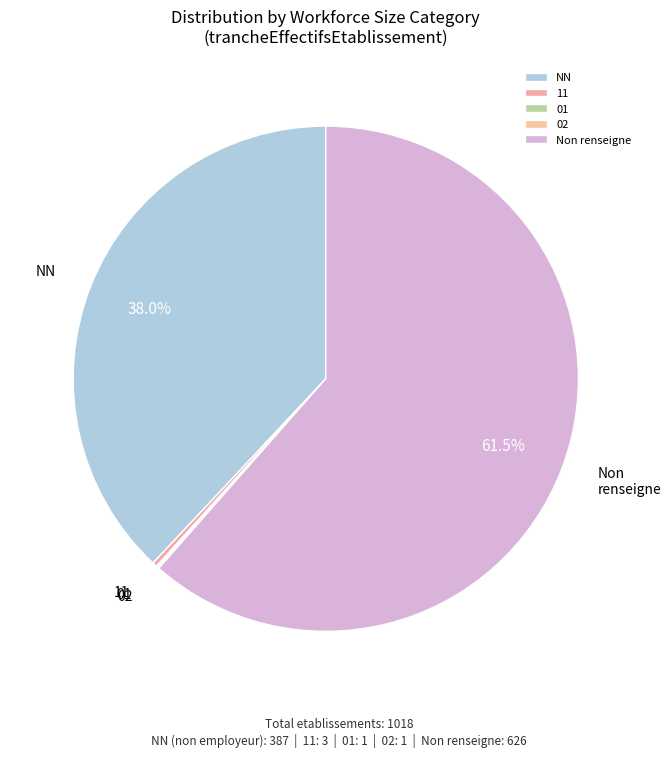

Which has a higher value, 11 or Non renseigne?

Non renseigne